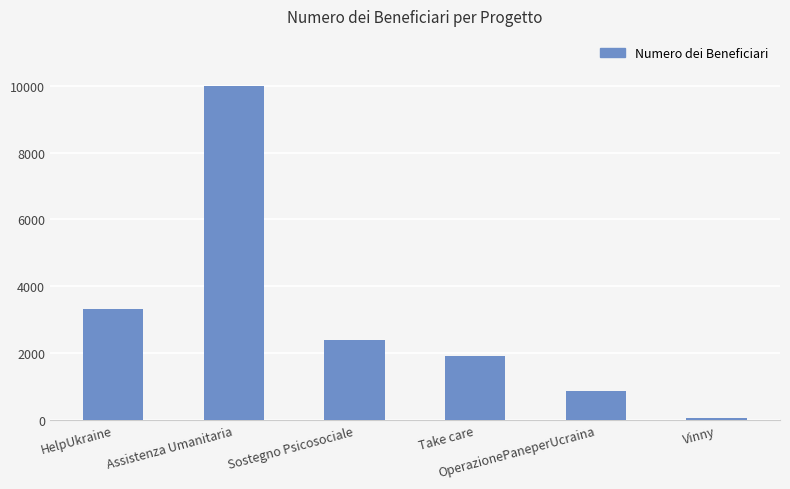

What is the difference between the maximum and second lowest values?

9150